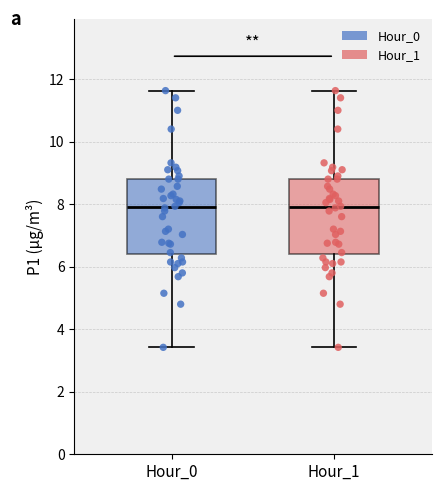

Reading left to right, transcribe this box plot: for each box, give where its median line is, the range the box spans, and where its two whiskers end, as read against the y-axis. The values are not printed on the chart, so give them approximately, as read against the axis.

Hour_0: median 8.0, box 6.4 to 8.8, whiskers 3.4 to 11.6
Hour_1: median 8.0, box 6.4 to 8.8, whiskers 3.4 to 11.6